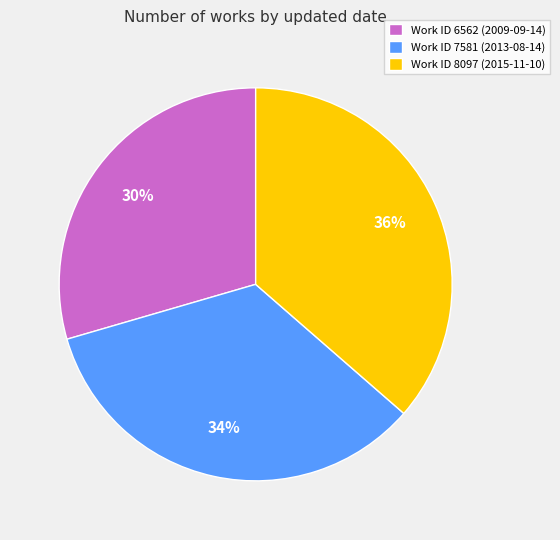

Does any single category account for the majority?

No